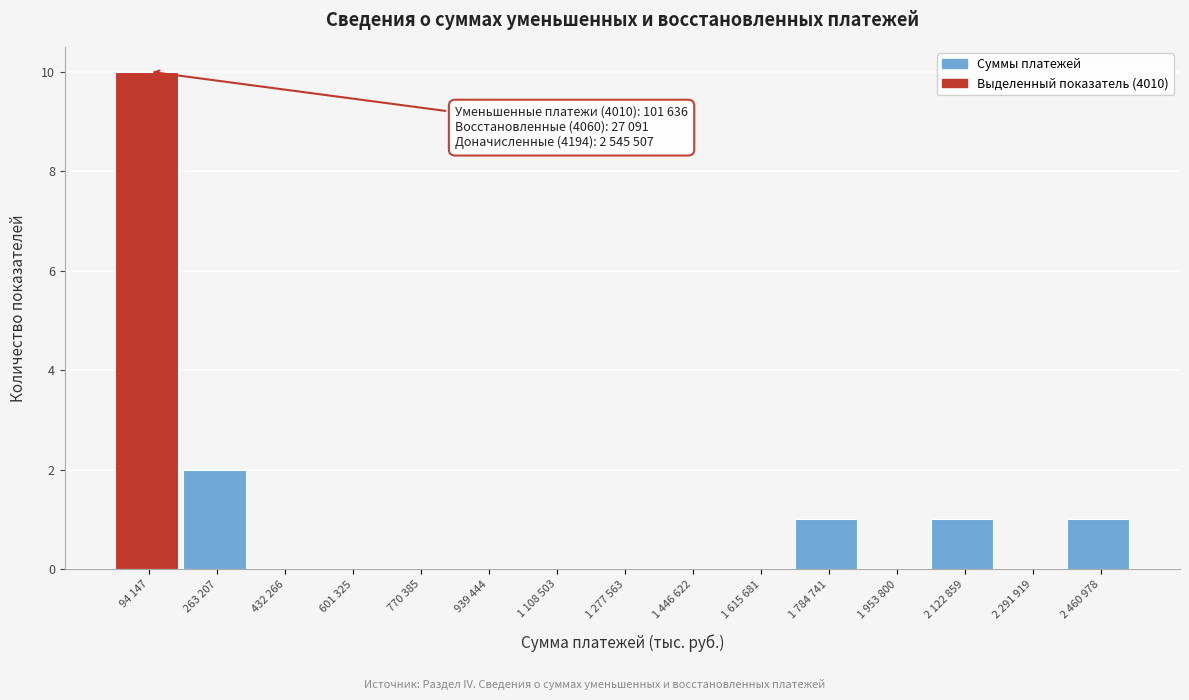

Reading left to right, extract all data points from this chart.

94 147=10	263 207=2	432 266=0	601 325=0	770 385=0	939 444=0	1 108 503=0	1 277 563=0	1 446 622=0	1 615 681=0	1 784 741=1	1 953 800=0	2 122 859=1	2 291 919=0	2 460 978=1